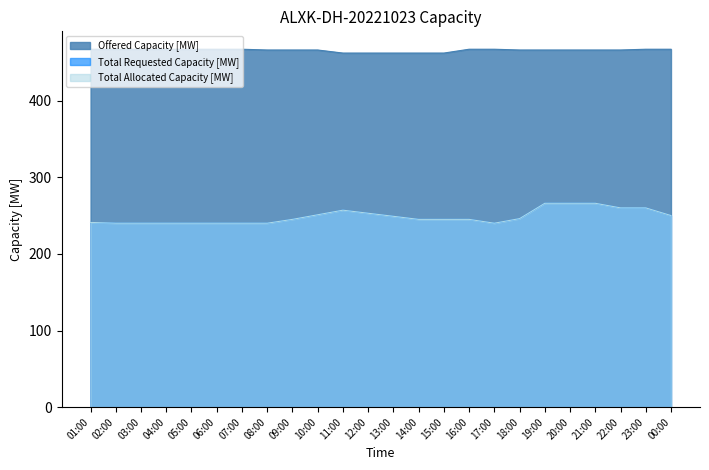

Is it true that Total Allocated Capacity [MW] equals 125 at 11:00?

False